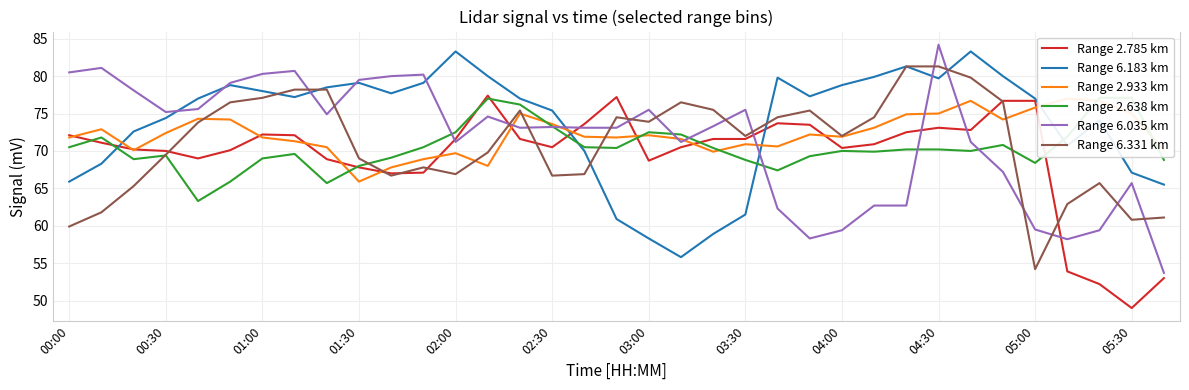

Rank the series at 31 from highest to lowest value.

Range 2.933 km, Range 2.638 km, Range 6.183 km, Range 6.331 km, Range 6.035 km, Range 2.785 km